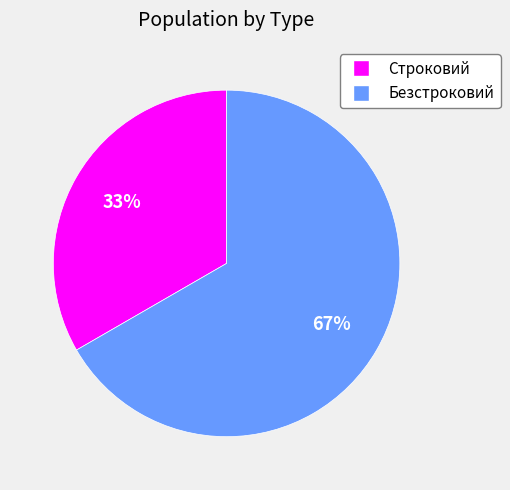

To the nearest percent, what portion does Строковий represent?

33%